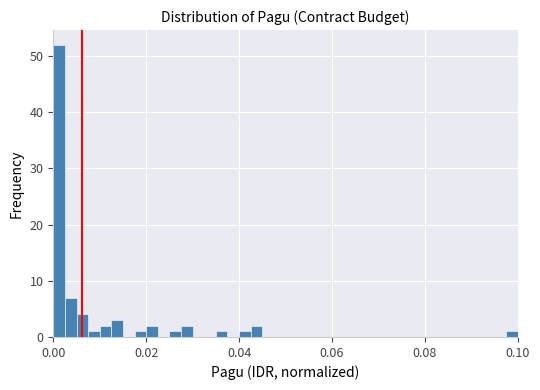

Read against the x-axis, roughly where is the centre of the tallest bar?

0.002